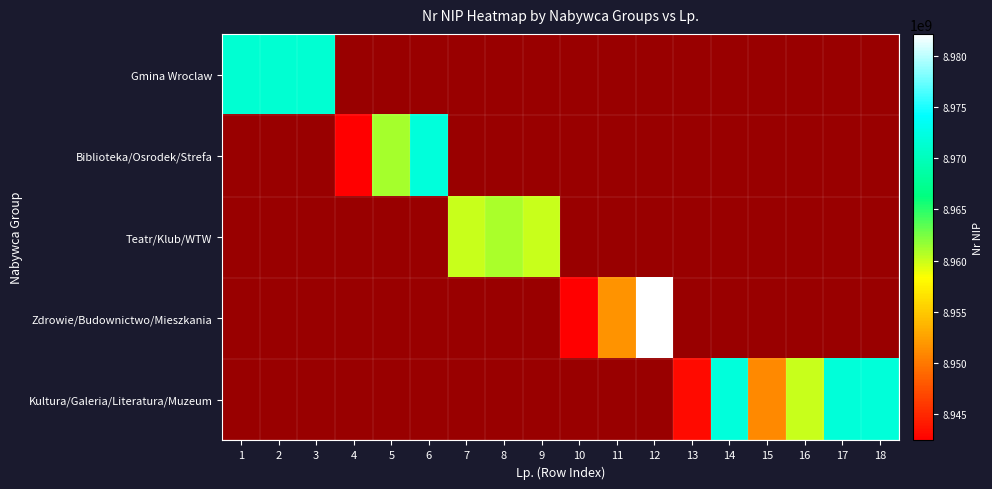

Rank the series by their maximum value, from highest to lowest.

Zdrowie/Budownictwo/Mieszkania, Biblioteka/Osrodek/Strefa, Kultura/Galeria/Literatura/Muzeum, Gmina Wroclaw, Teatr/Klub/WTW